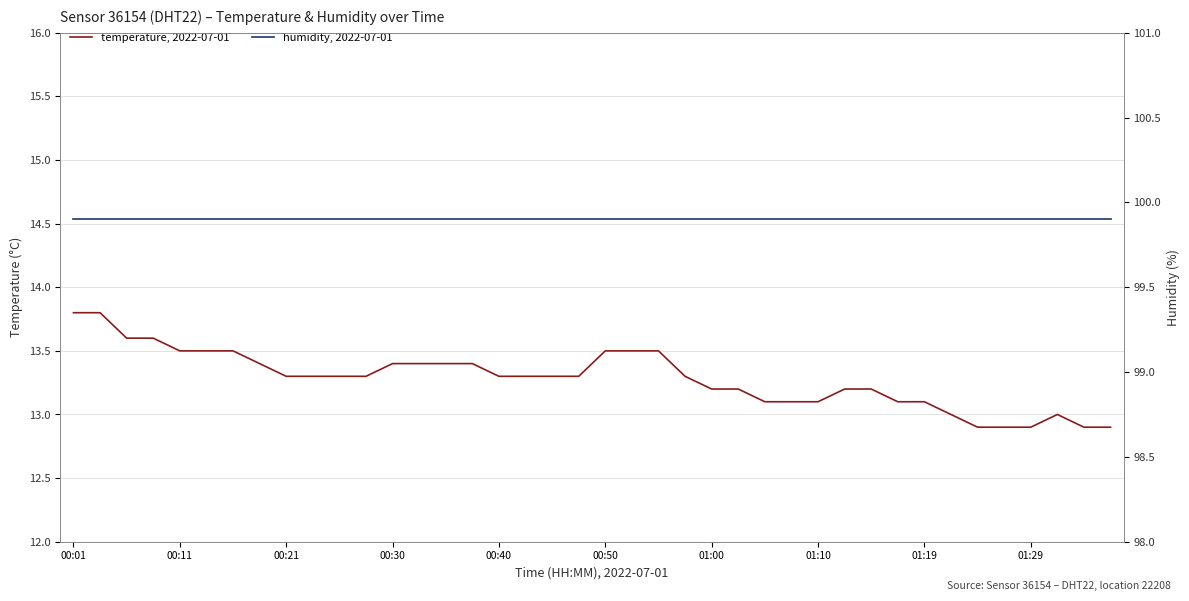

What is the difference between the temperature, 2022-07-01 values at 26 and 10?

0.2